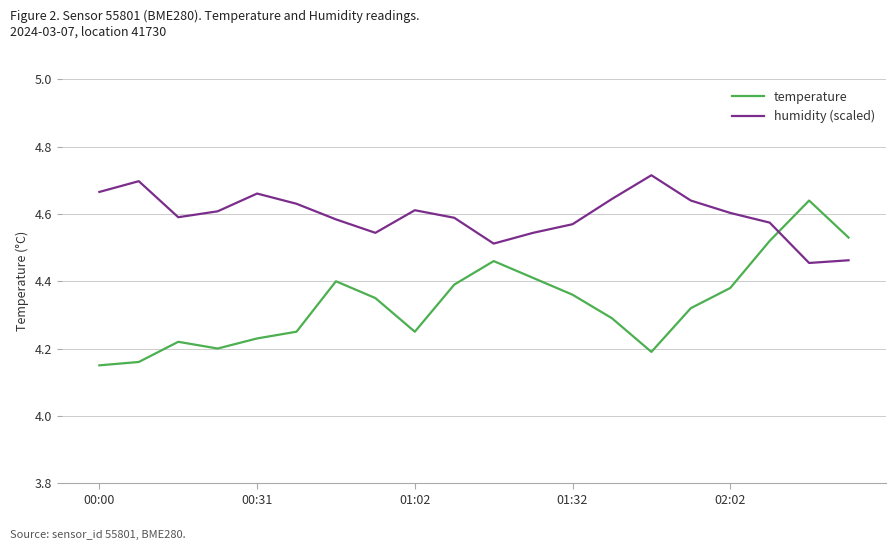

Which series ends up on top after the final intersection of temperature and humidity (scaled)?

temperature